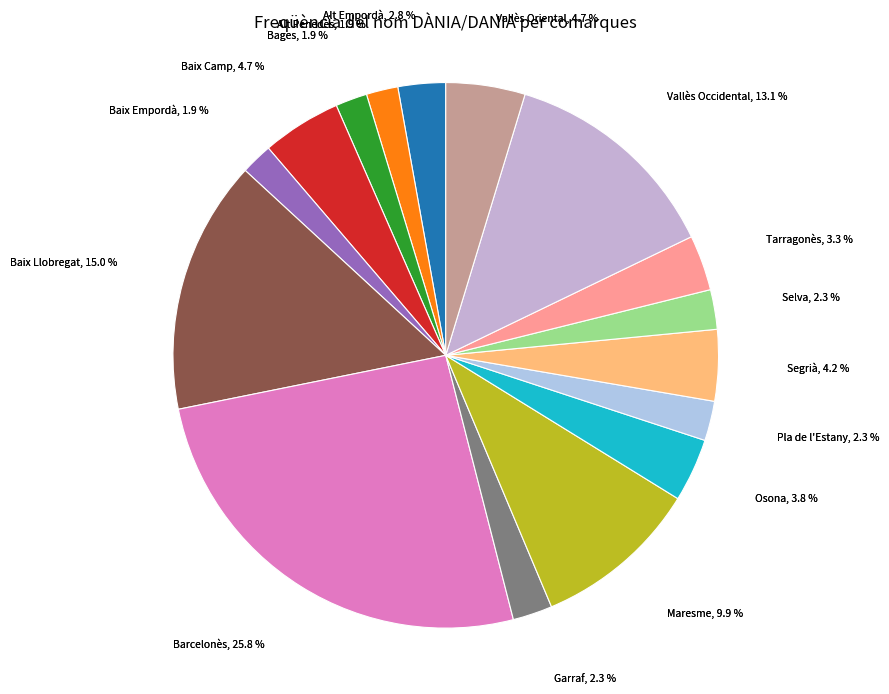

Rank the categories by value from lowest to highest.

Alt Penedès, Bages, Baix Empordà, Garraf, Pla de l'Estany, Selva, Alt Empordà, Tarragonès, Osona, Segrià, Baix Camp, Vallès Oriental, Maresme, Vallès Occidental, Baix Llobregat, Barcelonès